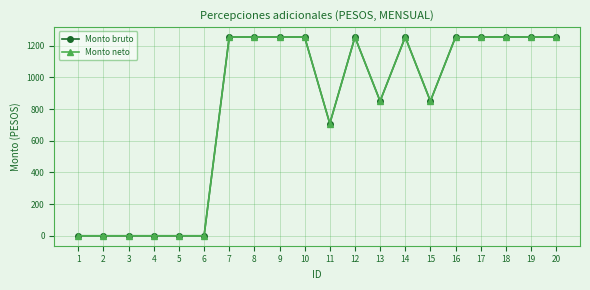

True or false: Monto neto has more than 2 interior local peaks.

False